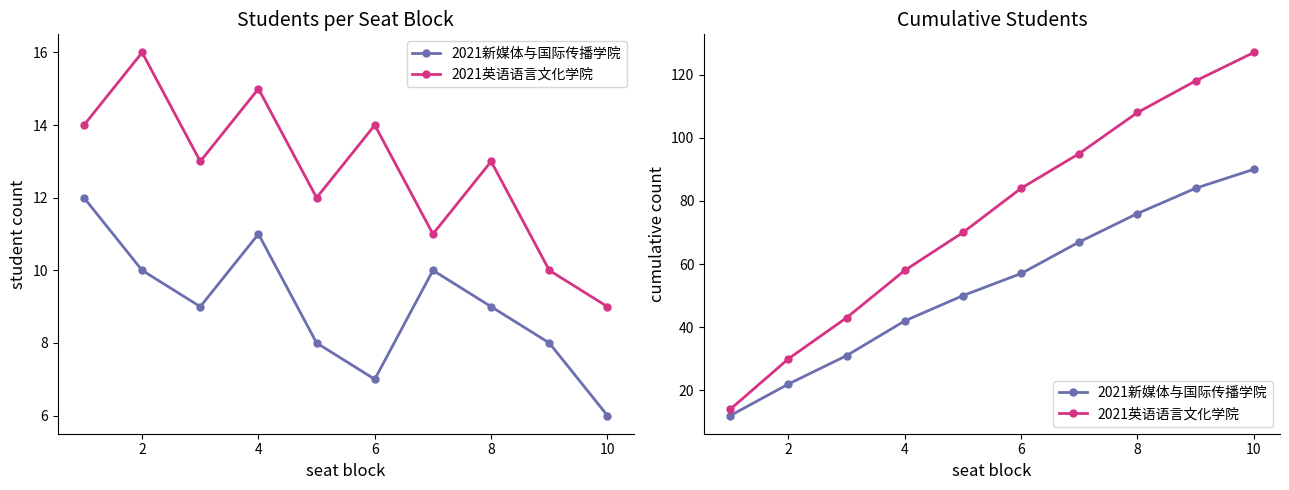

How many distinct data groups are displayed?

2